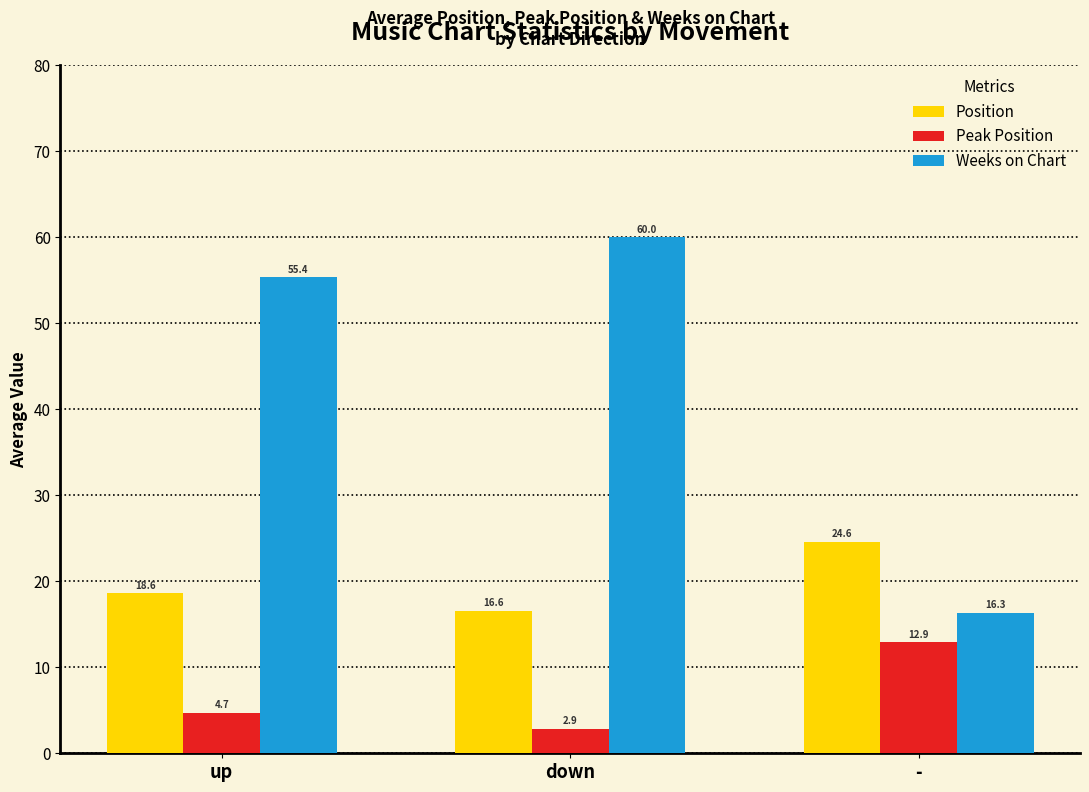

How many bars are there in each group?

3